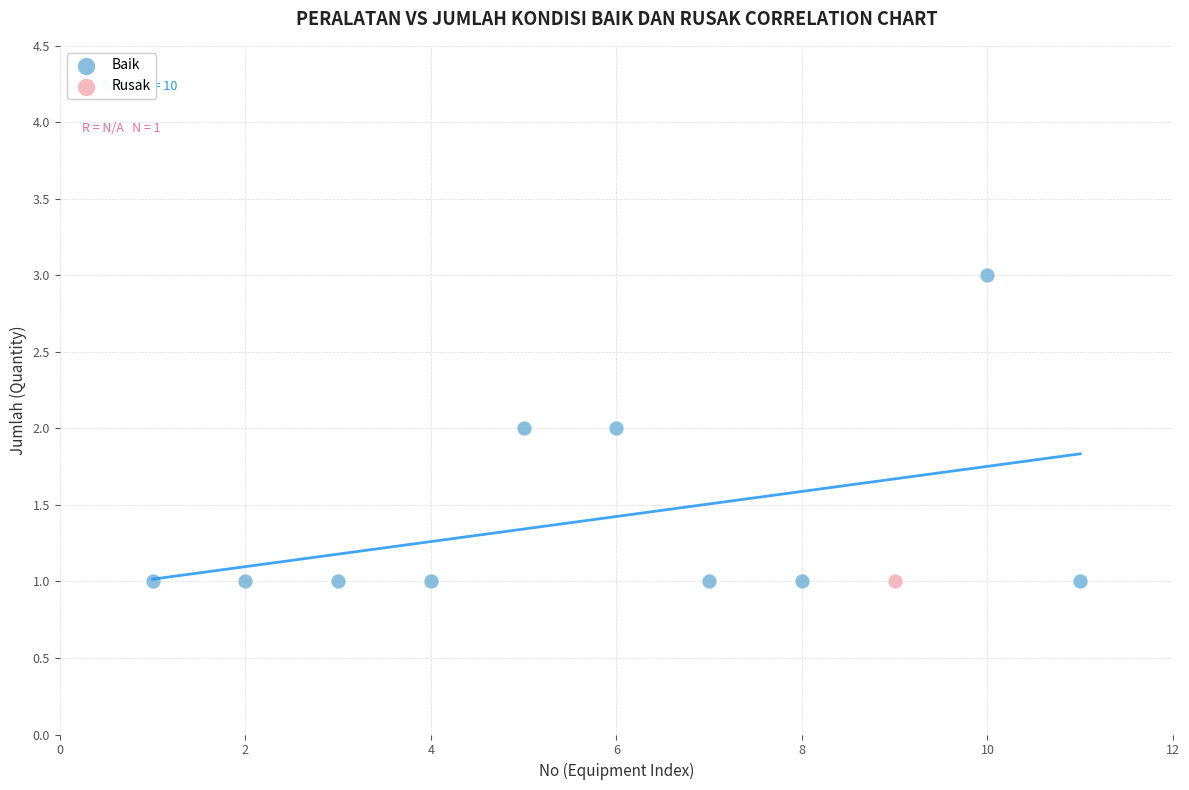

What are all the series names shown in the legend?

Baik, Rusak